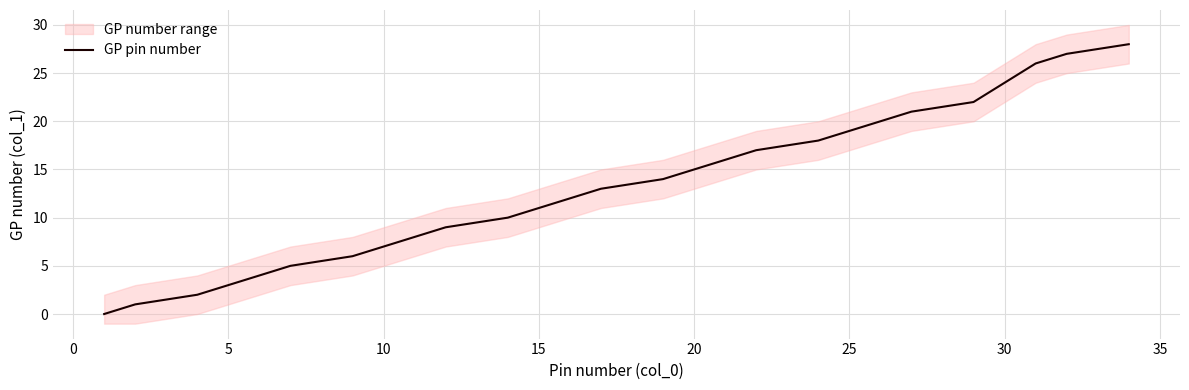

The GP pin number series shows 3 at 10. True or false?

False